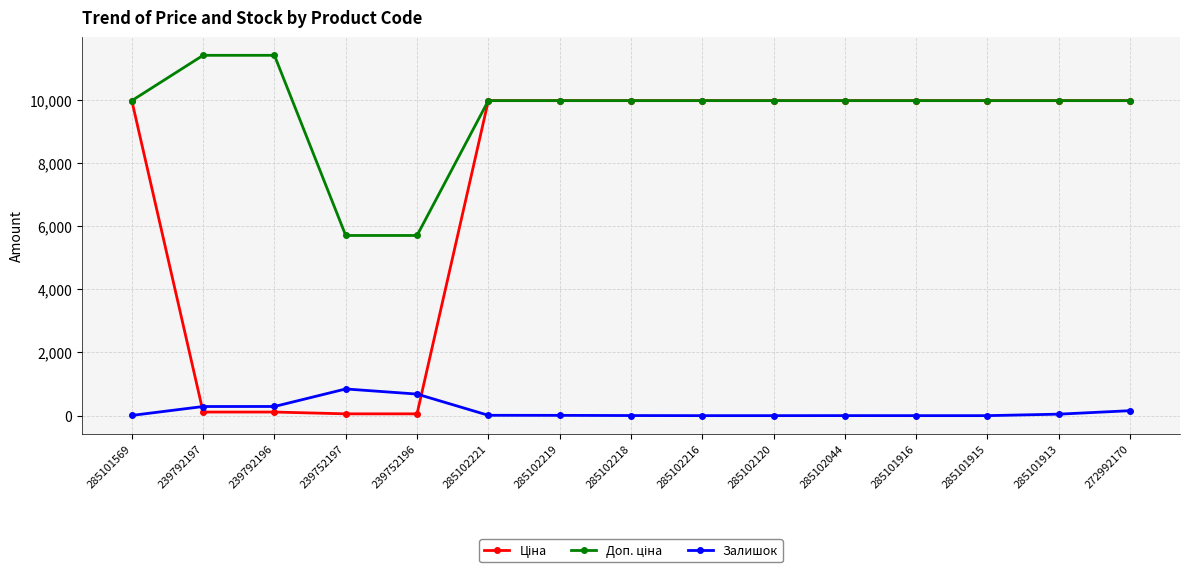

What is the average value of the Залишок series?

156.1